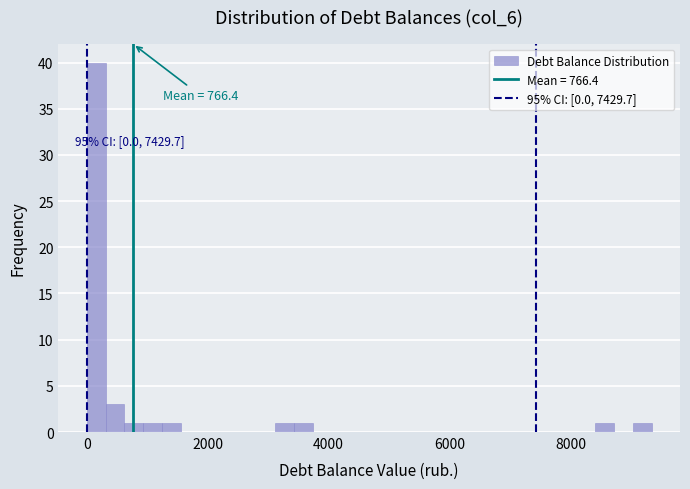

Around what value on the x-axis is the tallest bar? Give the approximate position of its centre, as read against the axis.

200